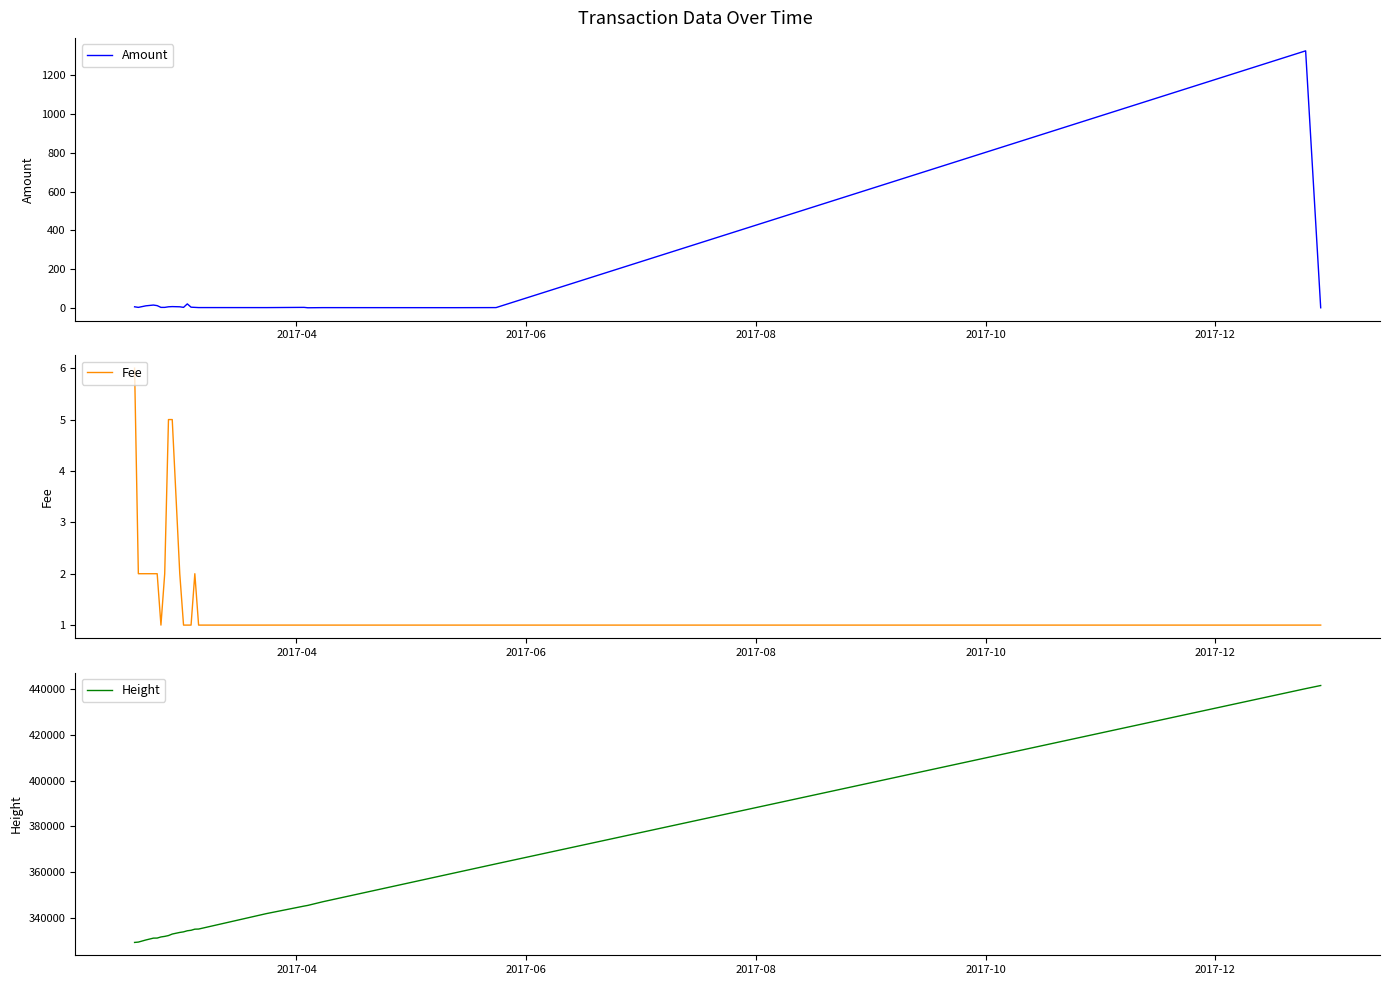

What is the maximum value for Amount?

1327.0